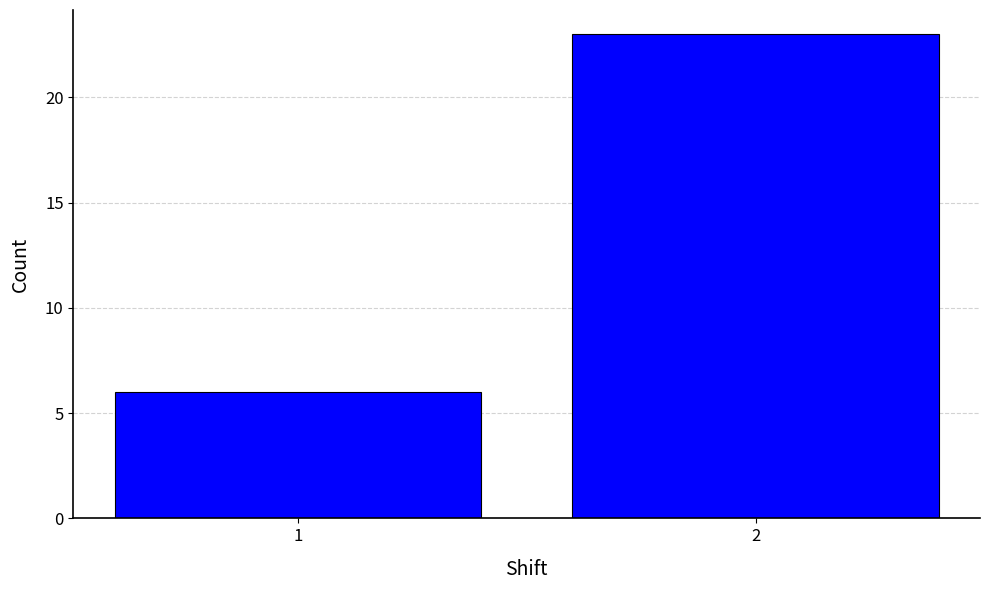

Reading right to left, extract all data points from this chart.

23	6